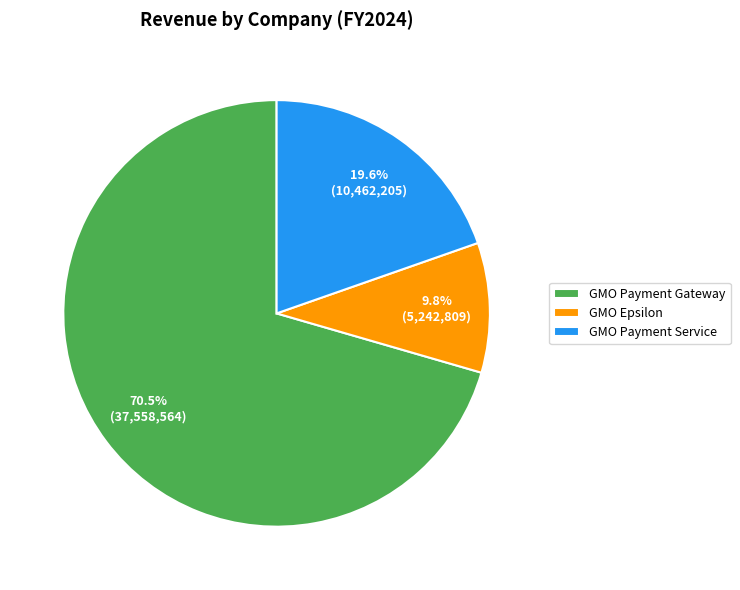

Is it true that GMO Epsilon is 10% of the pie?

True